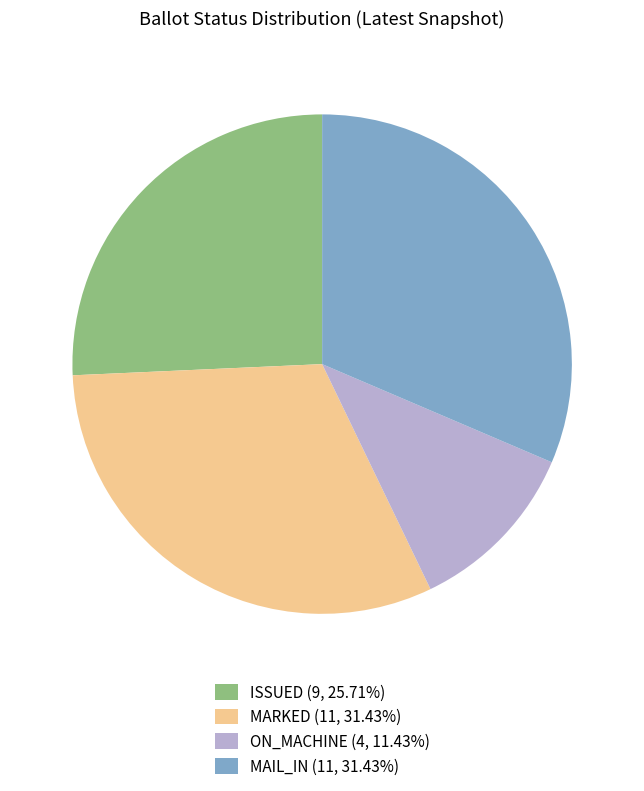

Combined, do MARKED (11, 31.43%) and MAIL_IN (11, 31.43%) account for over 50%?

Yes